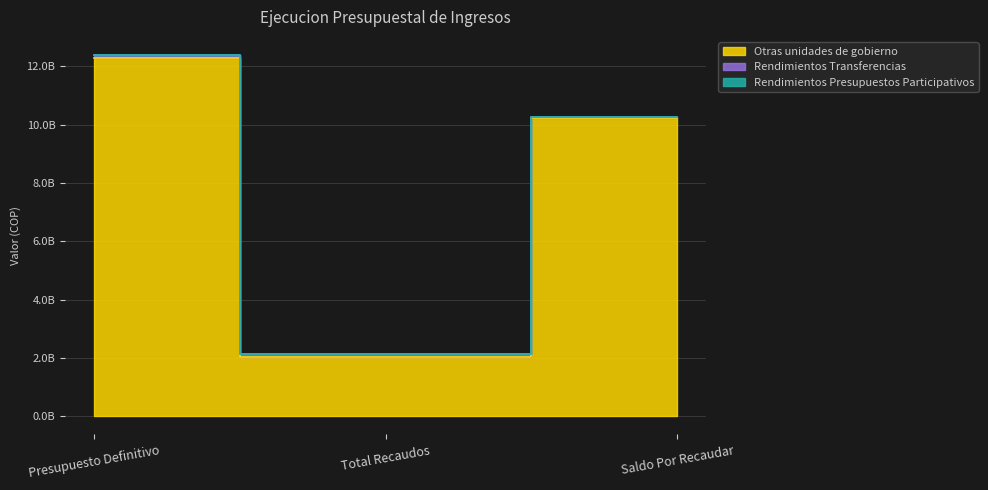

Reading left to right, what are all the values shown in this chart?

Otras unidades de gobierno: Presupuesto Definitivo=12278814763.0	Total Recaudos=2046469127.2	Saldo Por Recaudar=10232345635.8
Rendimientos Presupuestos Participativos: Presupuesto Definitivo=12393836293.0	Total Recaudos=2140318533.4	Saldo Por Recaudar=10253517759.6